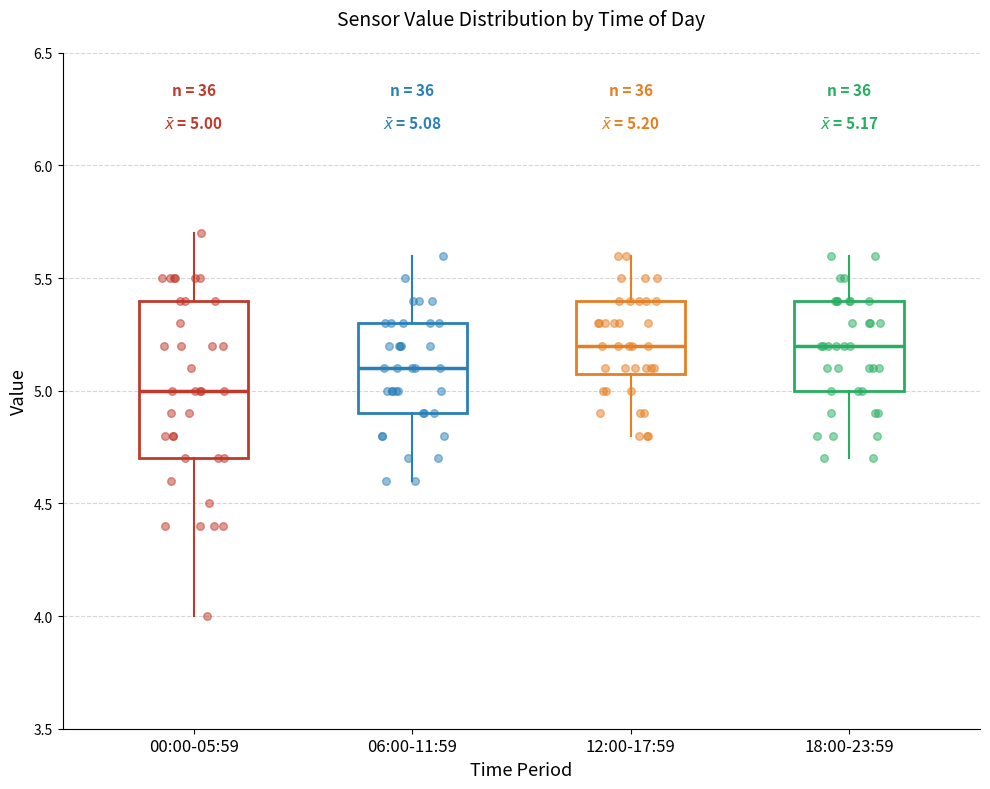

Comparing the boxes themselves (not the whiskers), which one is the tallest?

00:00-05:59